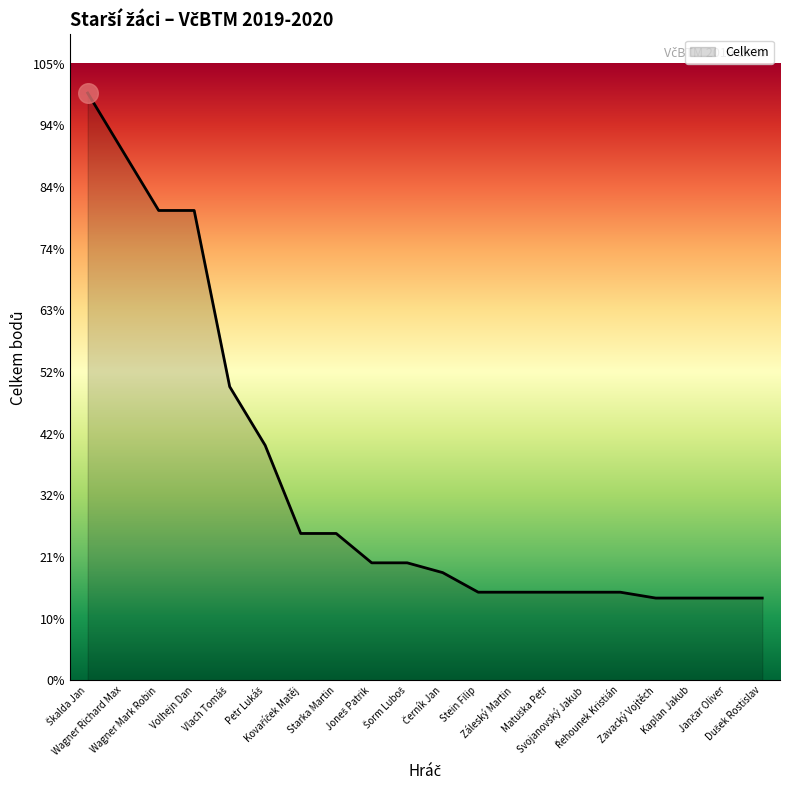

Approximately how many times larger is the value at Wagner Richard Max compared to Stein Filip?

6.0